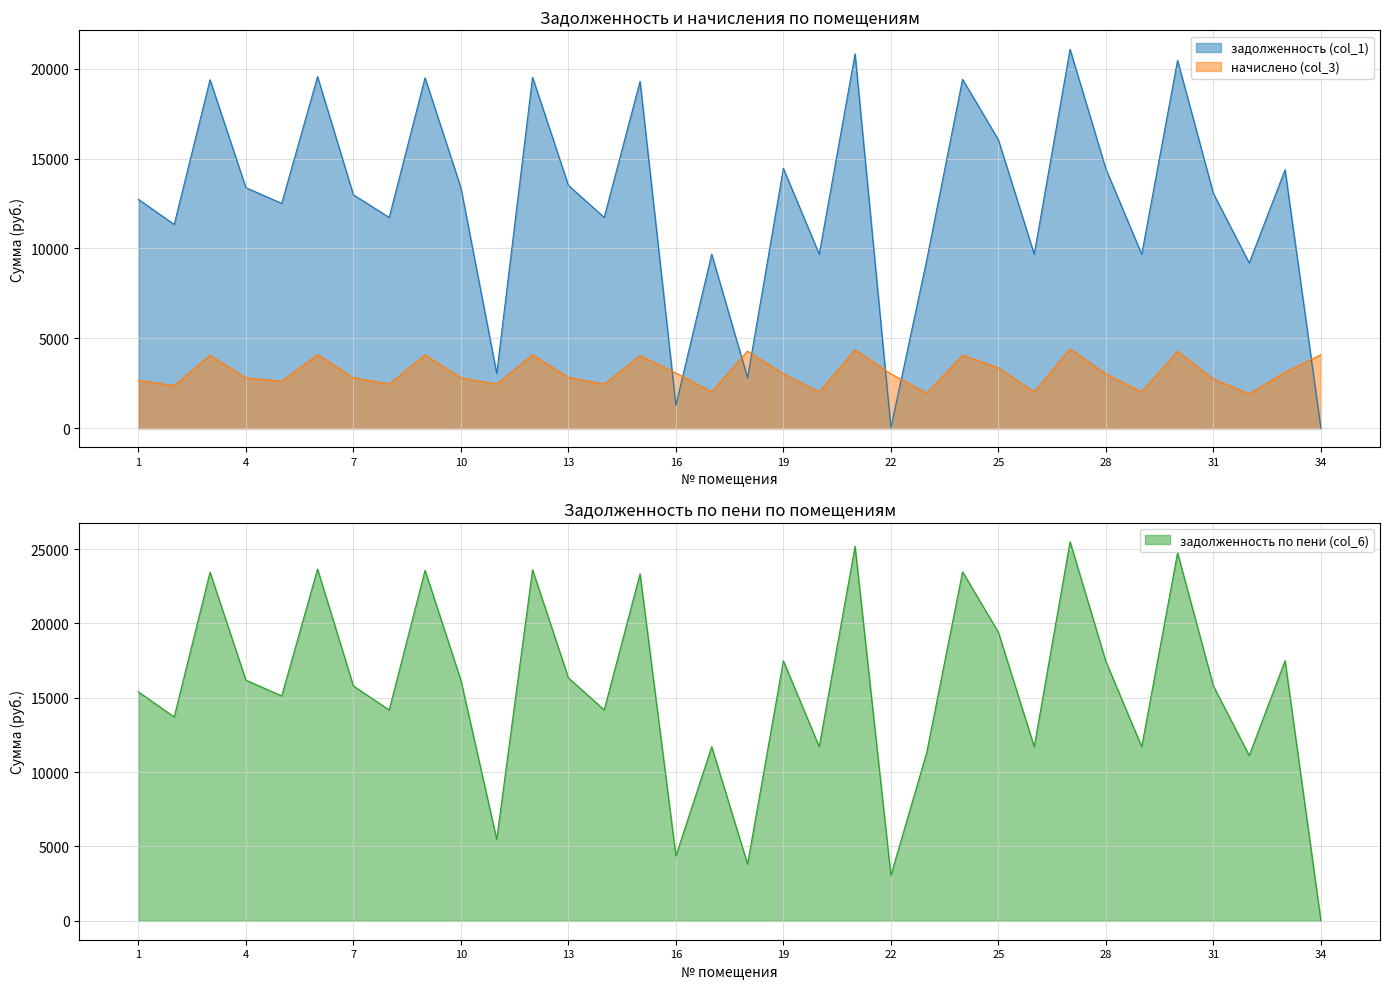

Rank the series by their maximum value, from highest to lowest.

задолженность по пени (col_6), задолженность (col_1), начислено (col_3)